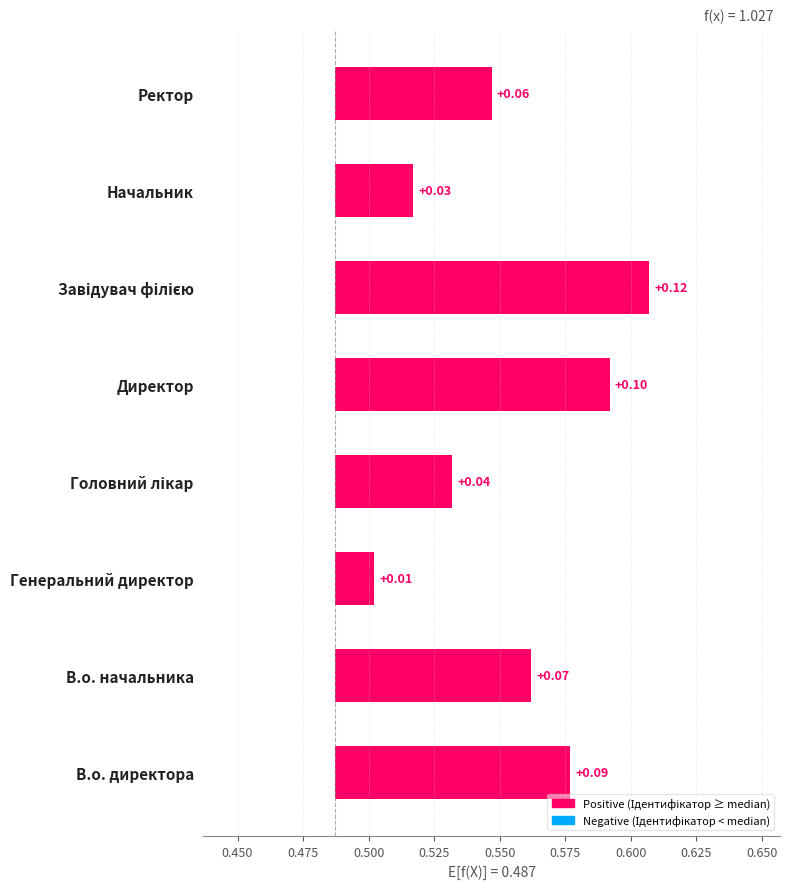

Reading left to right, extract all data points from this chart.

0.1	0.1	0.0	0.0	0.1	0.1	0.0	0.1